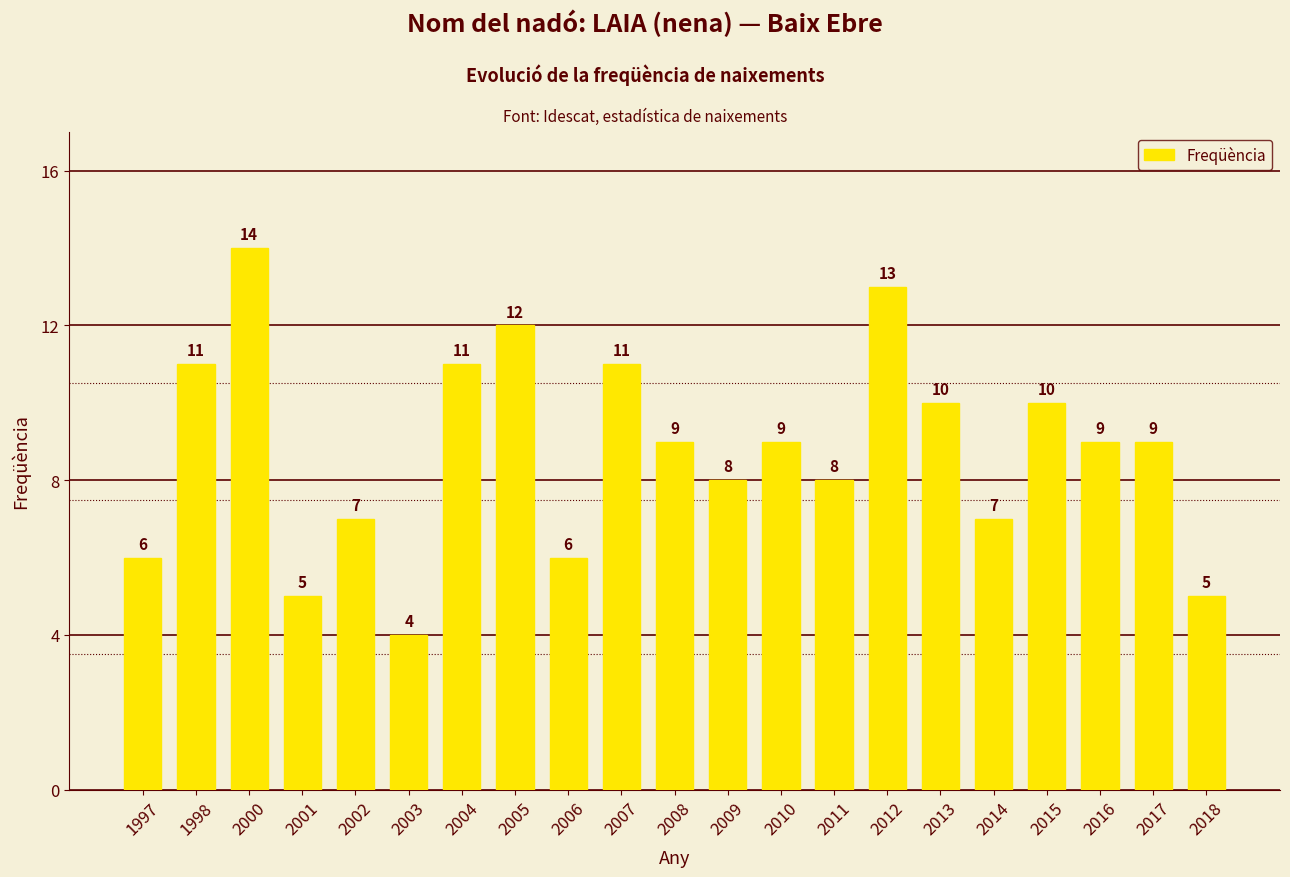

Is it true that the value at 2009 is 8?

True